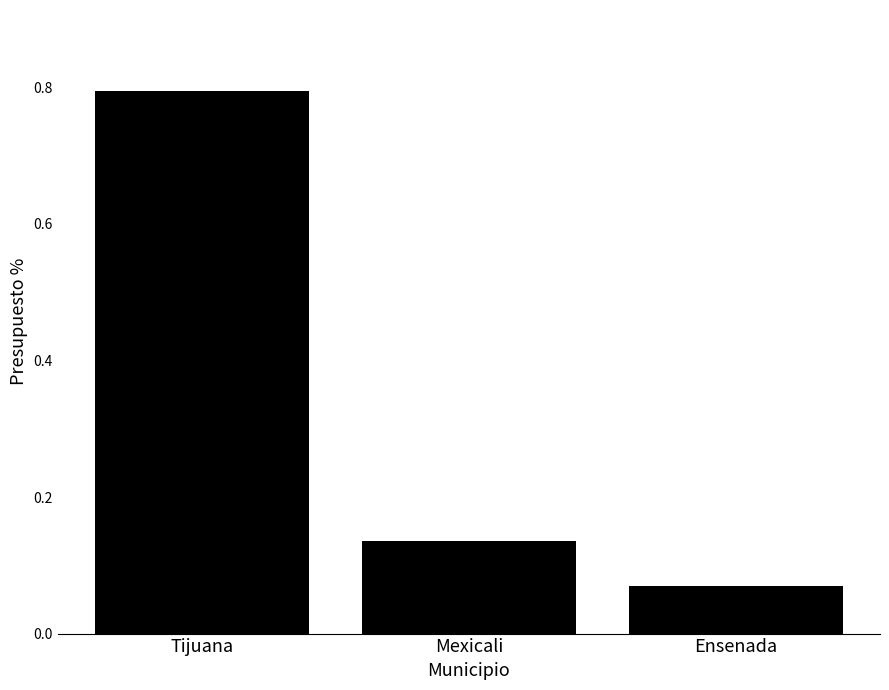

Does the chart contain any negative values?

No